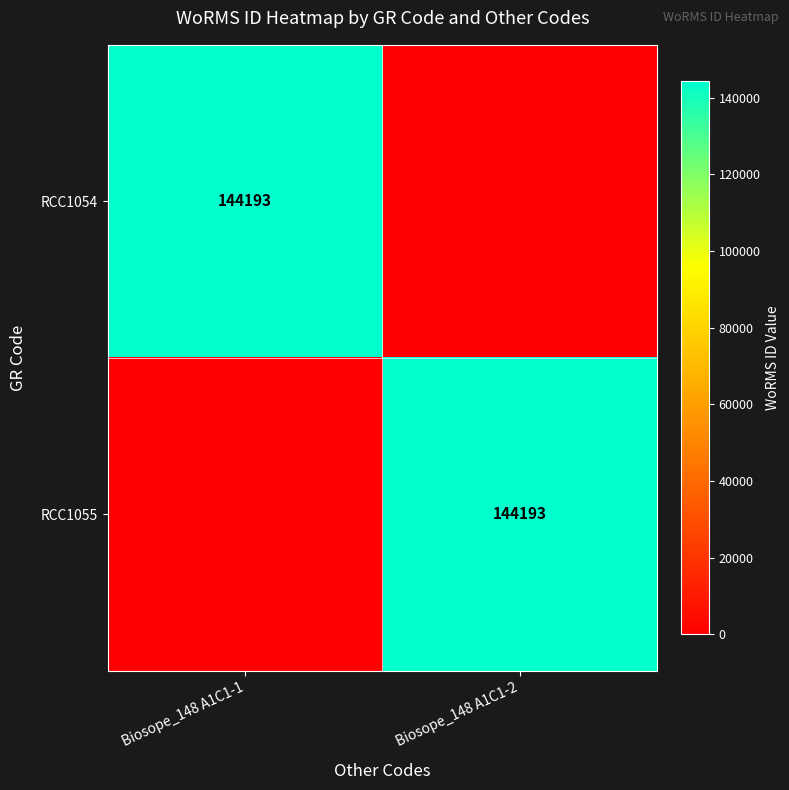

The RCC1054 series shows 144193 at Biosope_148 A1C1-1. True or false?

True